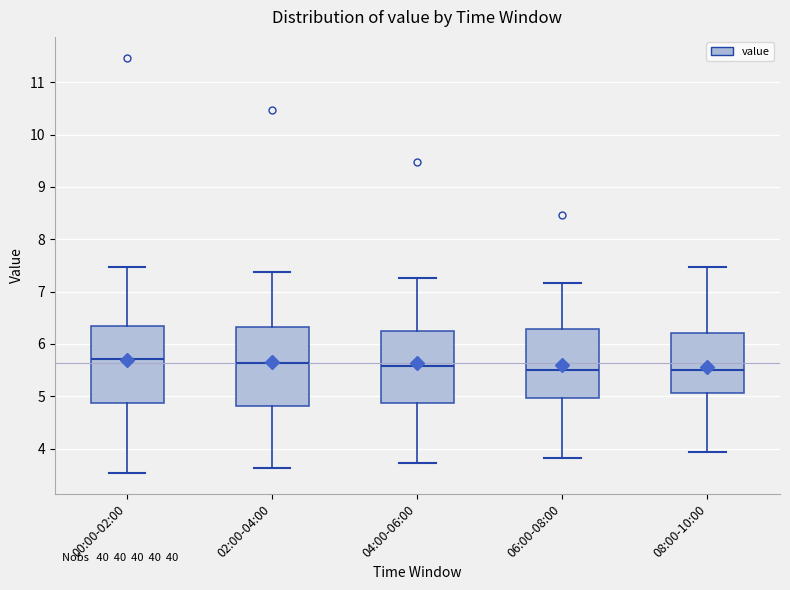

Reading left to right, read every box against the y-axis: the position of its median line, the range the box covers, and the ends of its whiskers. The values are not printed on the chart, so give them approximately, as read against the axis.

00:00-02:00: median 5.7, box 4.9 to 6.3, whiskers 3.5 to 7.5
02:00-04:00: median 5.6, box 4.8 to 6.3, whiskers 3.6 to 7.4
04:00-06:00: median 5.6, box 4.9 to 6.2, whiskers 3.7 to 7.3
06:00-08:00: median 5.5, box 5.0 to 6.3, whiskers 3.8 to 7.2
08:00-10:00: median 5.5, box 5.1 to 6.2, whiskers 3.9 to 7.5